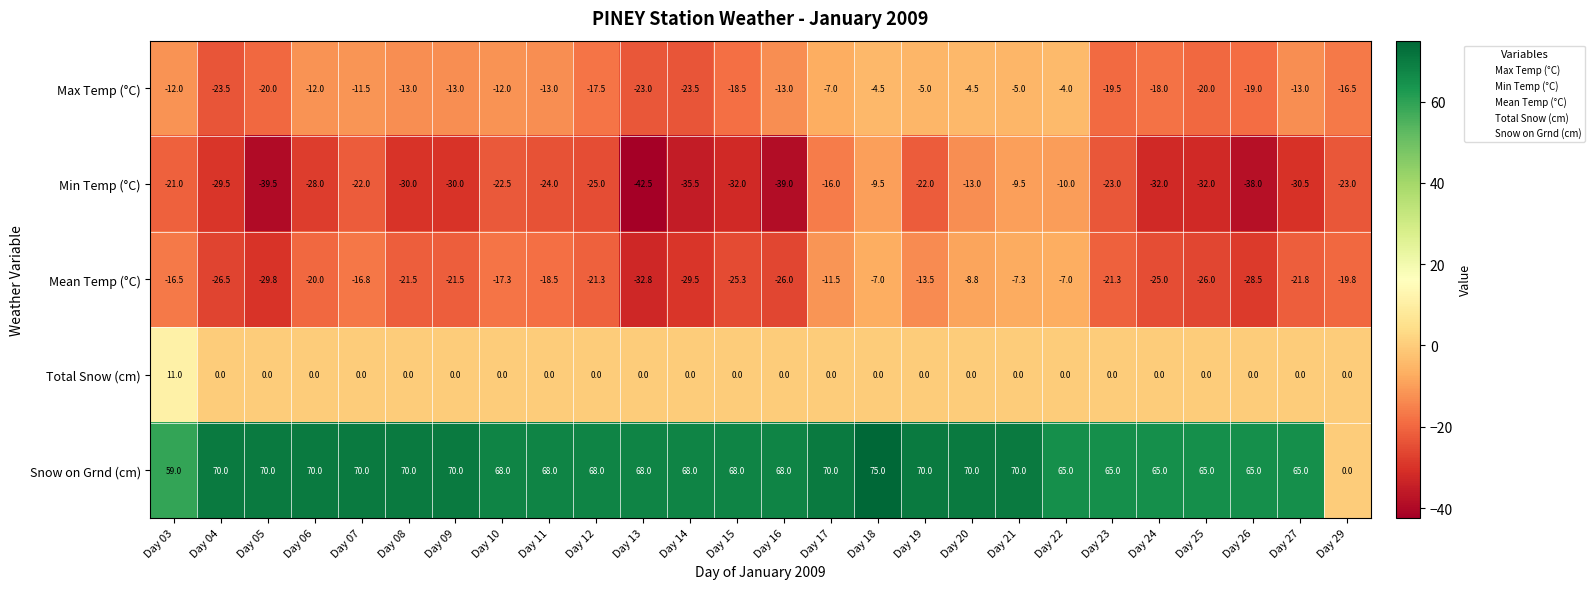

What is the minimum value shown in the chart?

-42.5